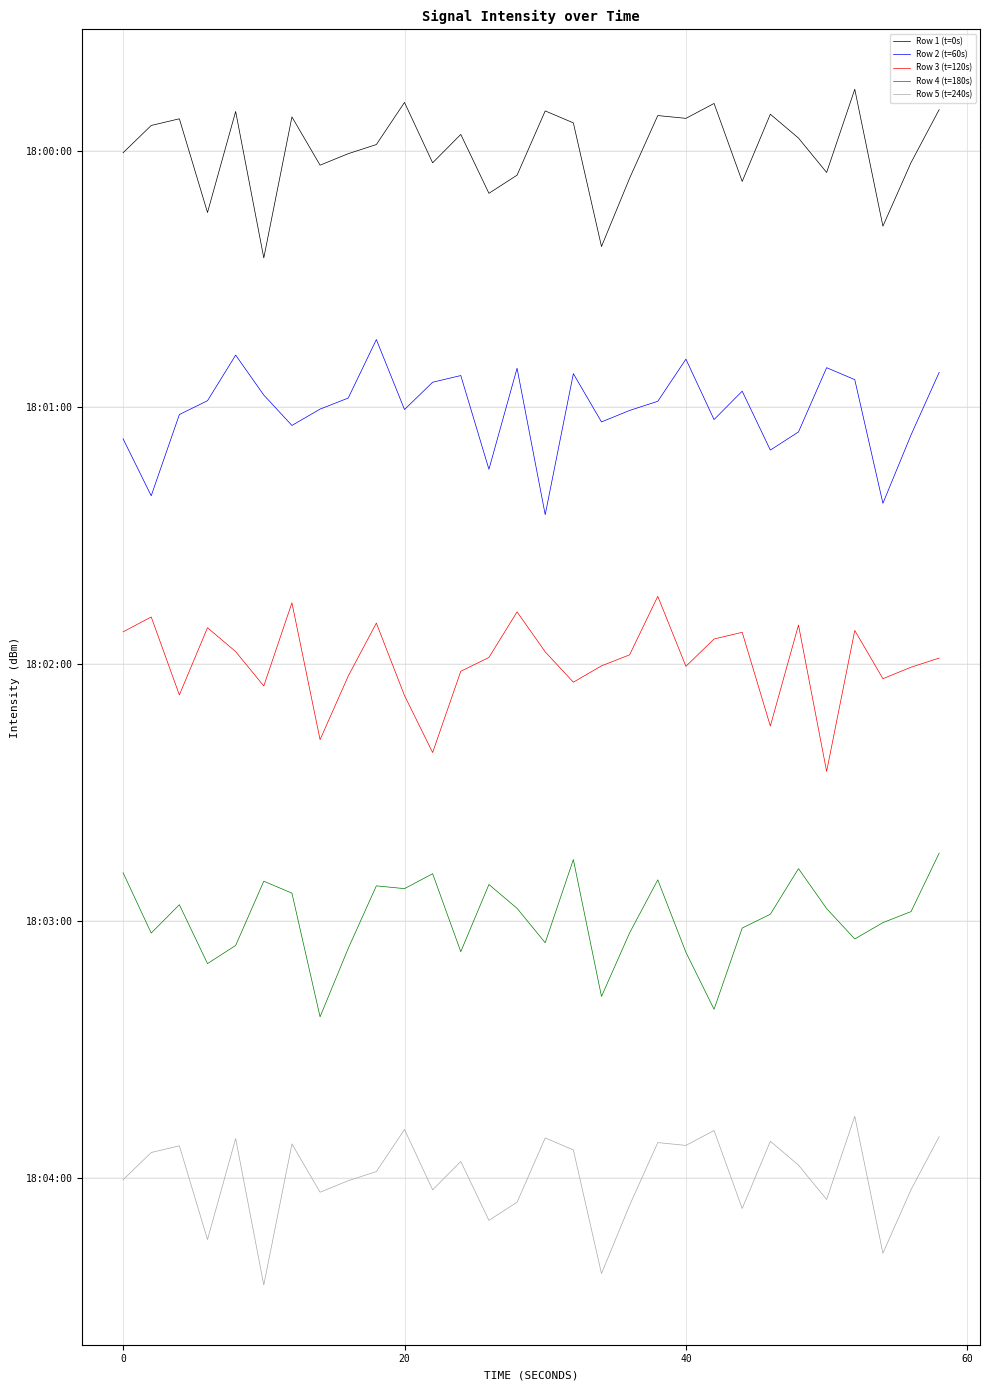

At which label does Row 1 (t=0s) first exceed 0?

20